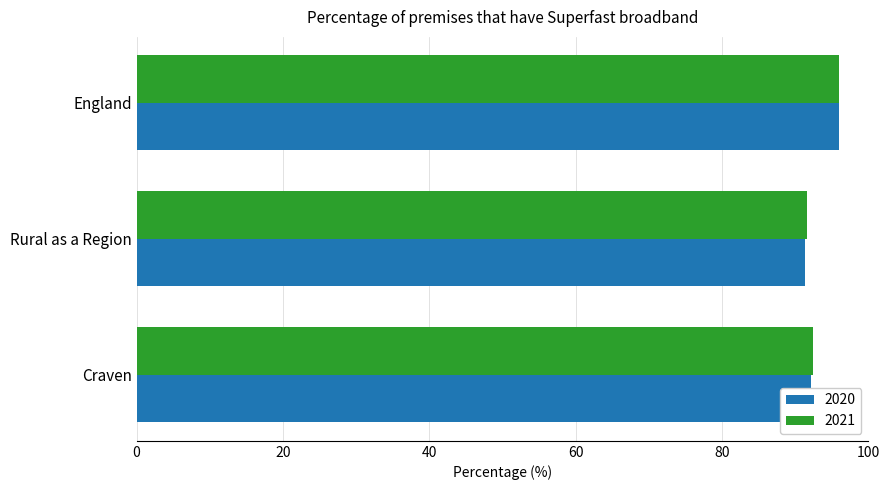

What is the sum of all 2020 values?

279.4